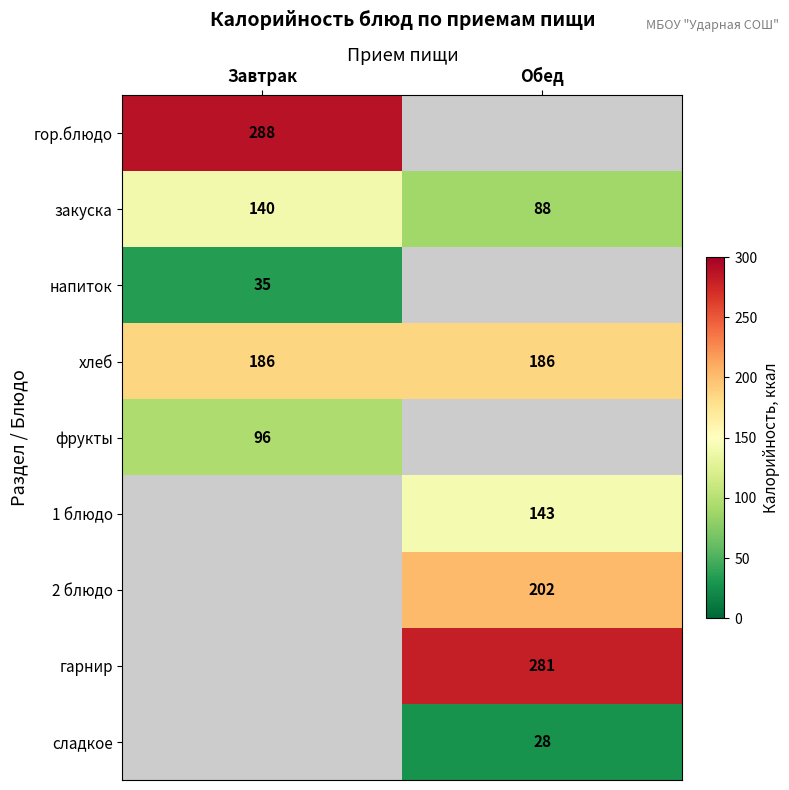

The value of гарнир at Обед is 281. True or false?

True